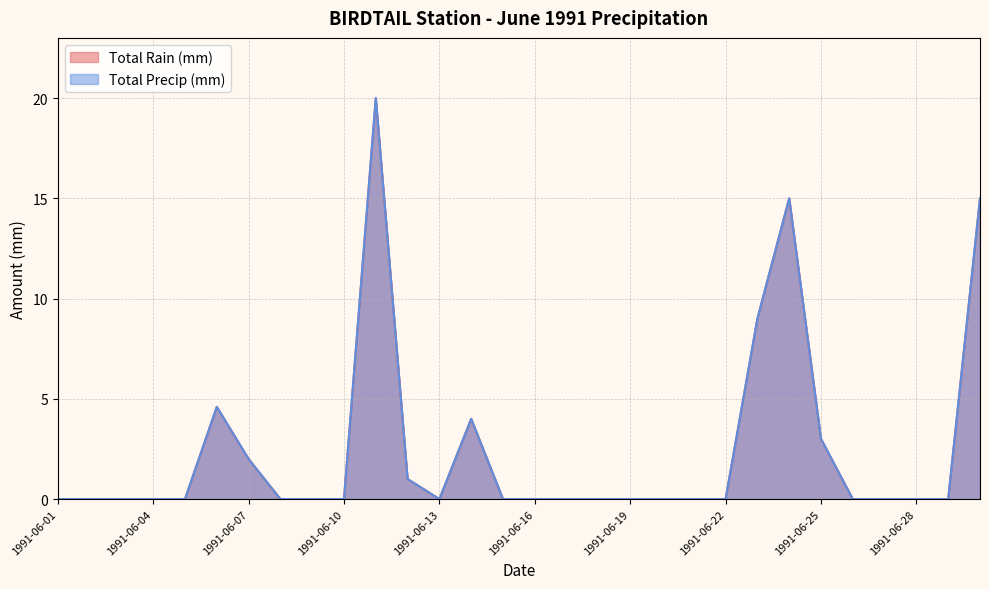

At which category is the sum across all series the highest?

1991-06-11